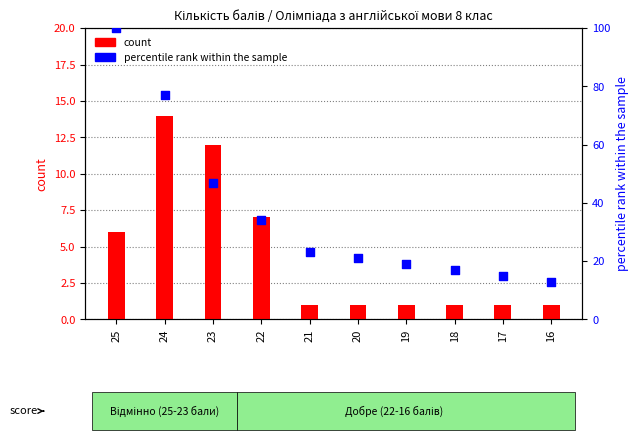

Which series reaches the minimum Y coordinate?

count